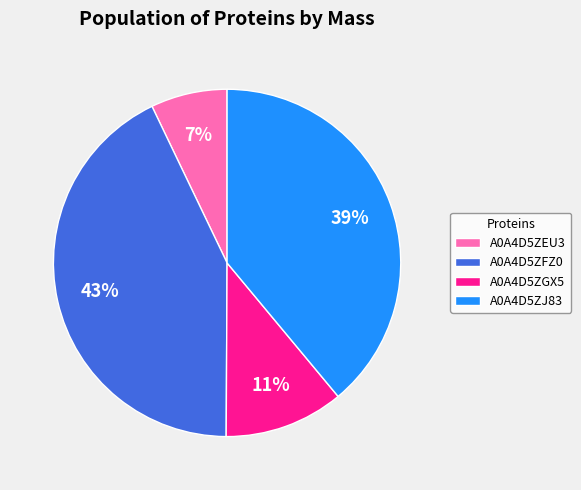

To the nearest percent, what is the difference between the largest and smallest slice percentages?

36%